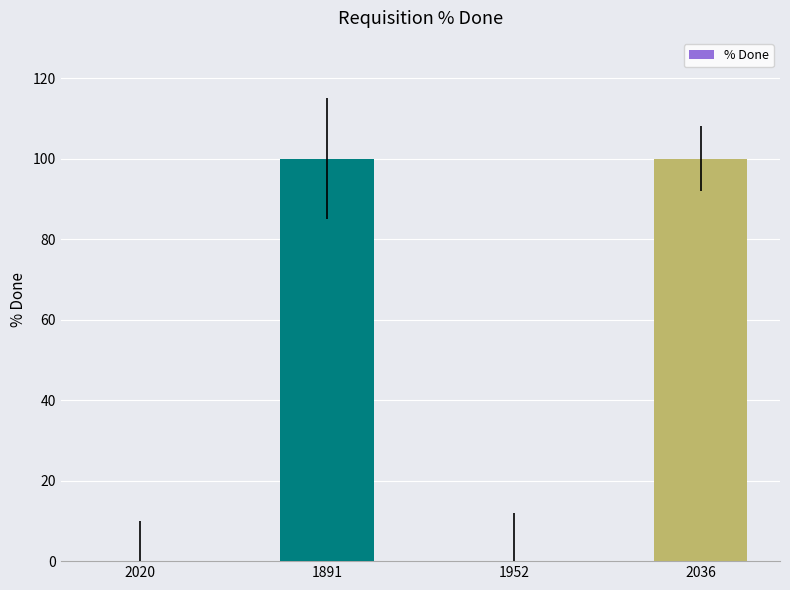

Reading right to left, transcribe all the data shown in this chart.

100	0	100	0